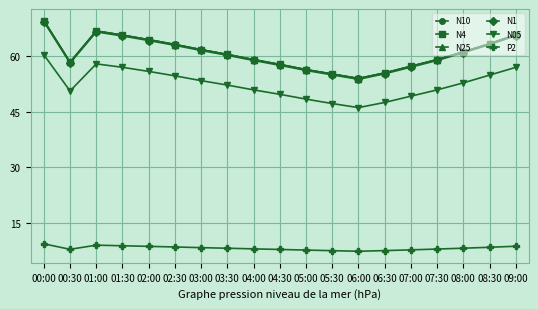

True or false: N25 and N05 intersect in this chart.

False